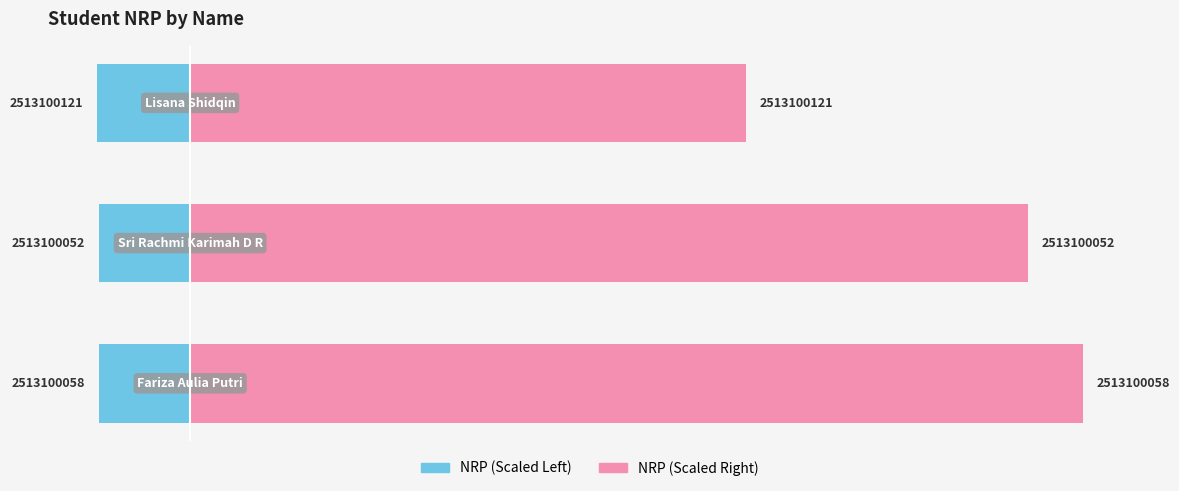

What is the maximum value for NRP (Left)?

-10.0